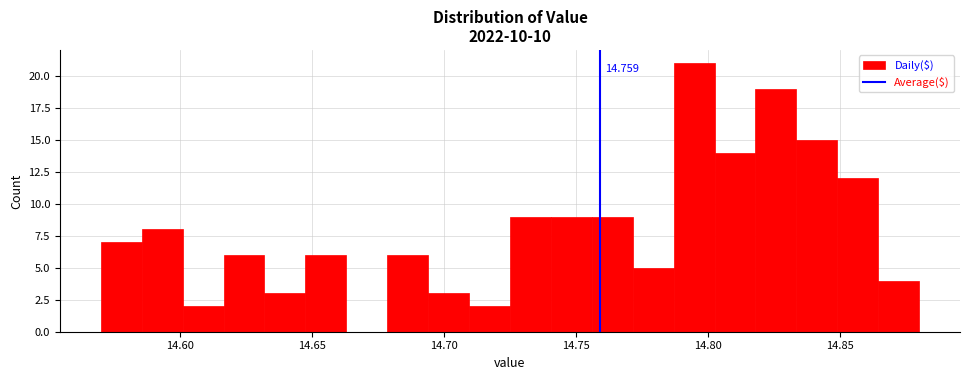

Around what value on the x-axis is the tallest bar? Give the approximate position of its centre, as read against the axis.

14.795